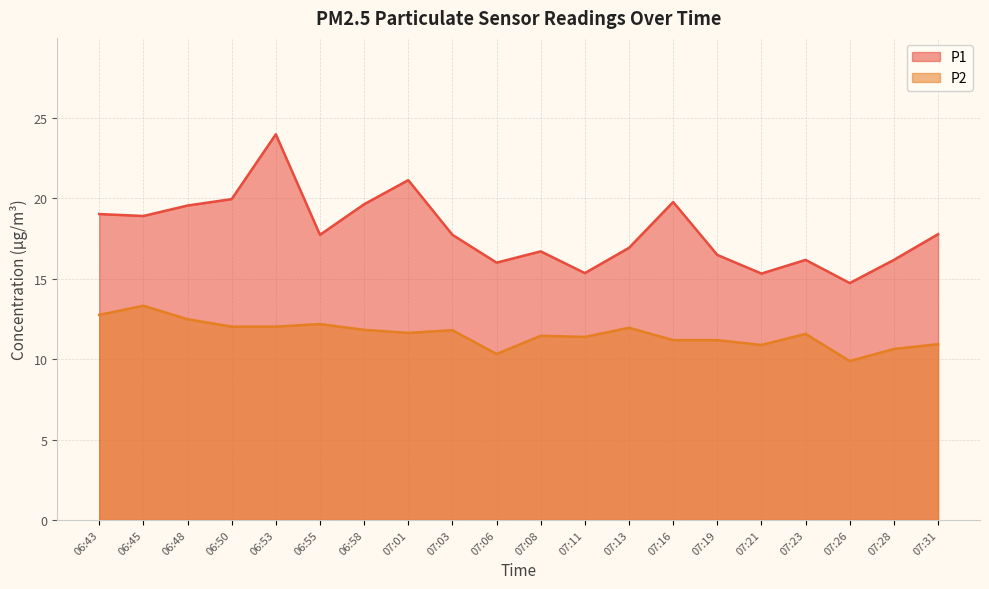

True or false: P2 and P1 intersect in this chart.

False